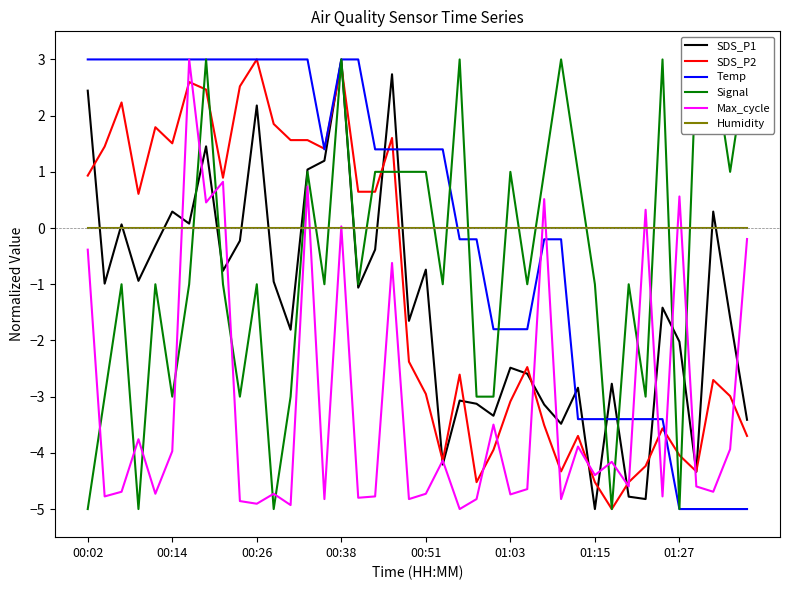

How many values in the SDS_P2 series are below -2?

21